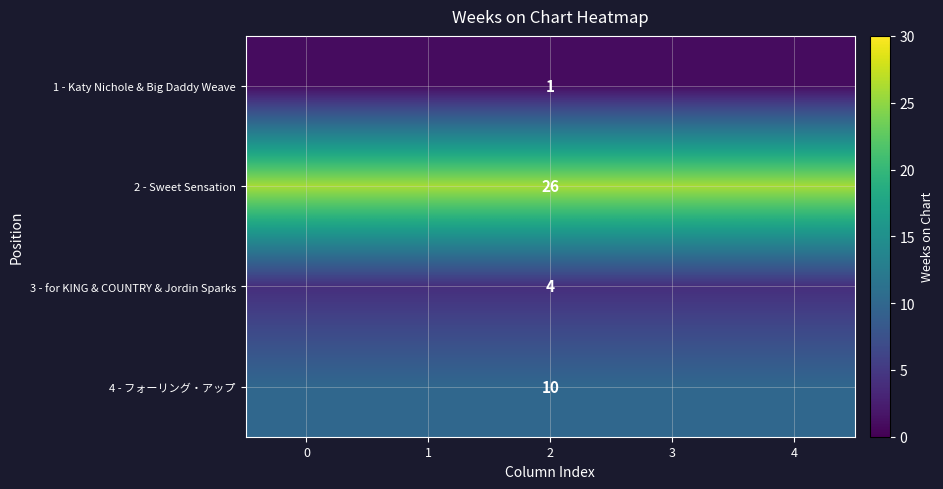

Is it true that 3 - for KING & COUNTRY & Jordin Sparks equals 4 at 2?

True